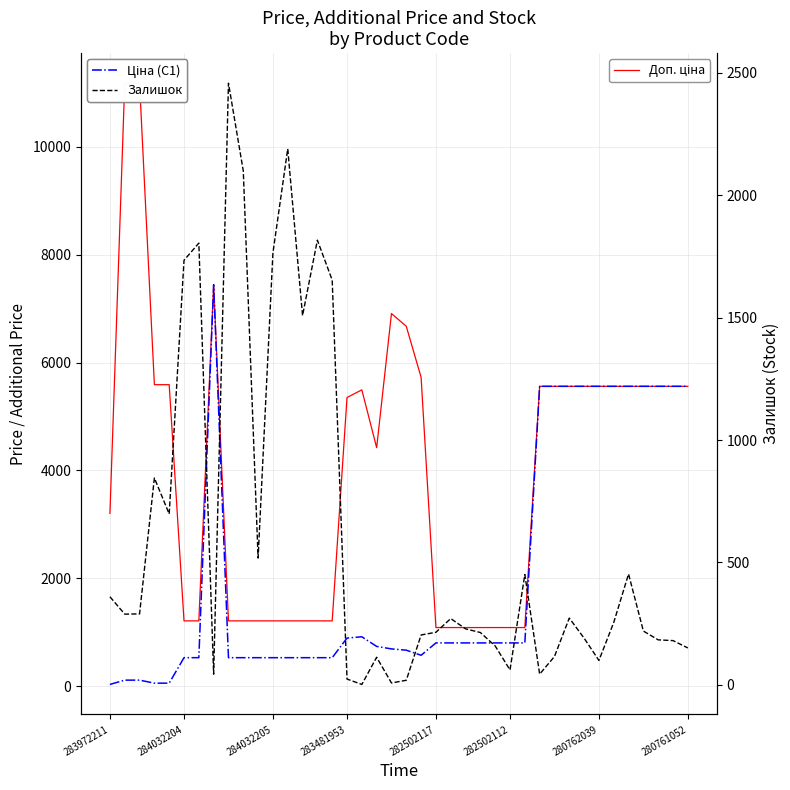

What is the spread (max minus min) of values at 18?

4310.0